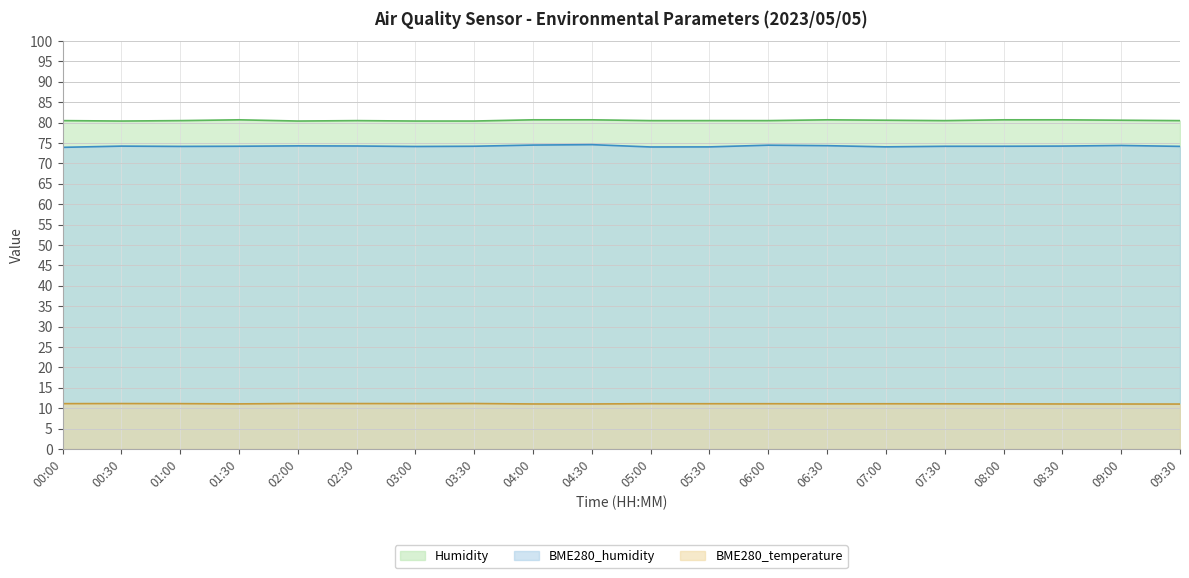

What is the label of the 2nd point from the left?

00:30